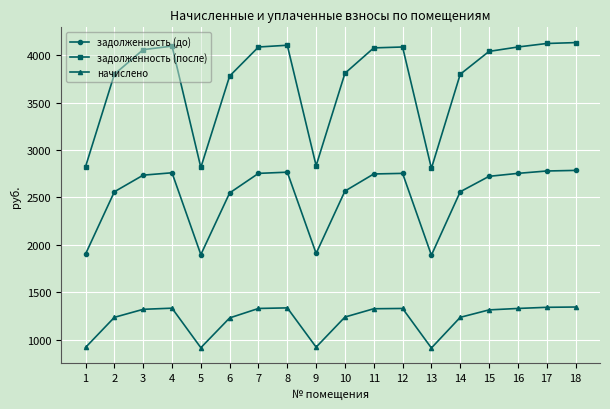

How many interior local valleys does the задолженность (после) series have?

3